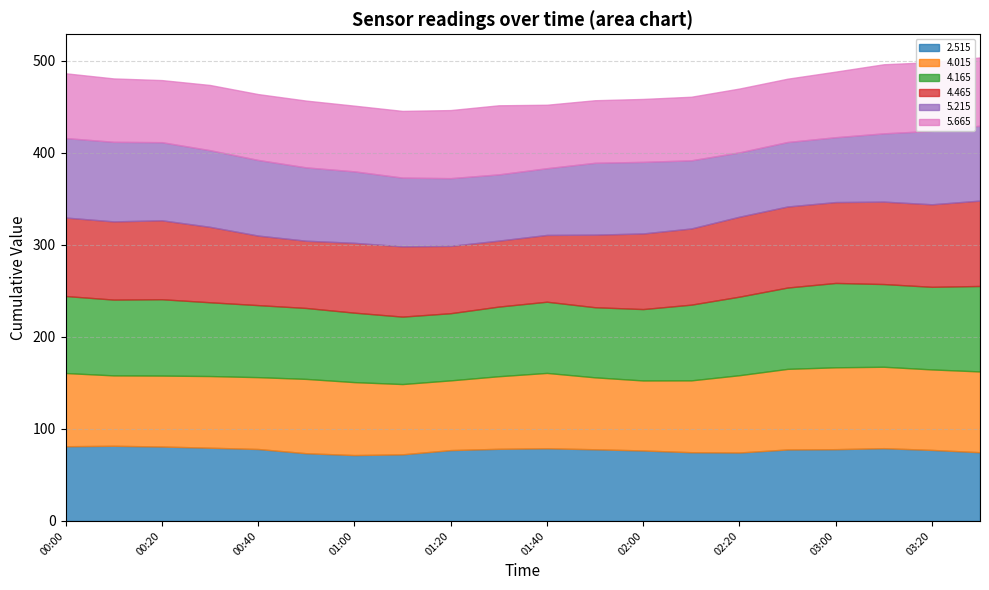

What is the difference between the 4.465 values at 03:30 and 02:10?

10.0